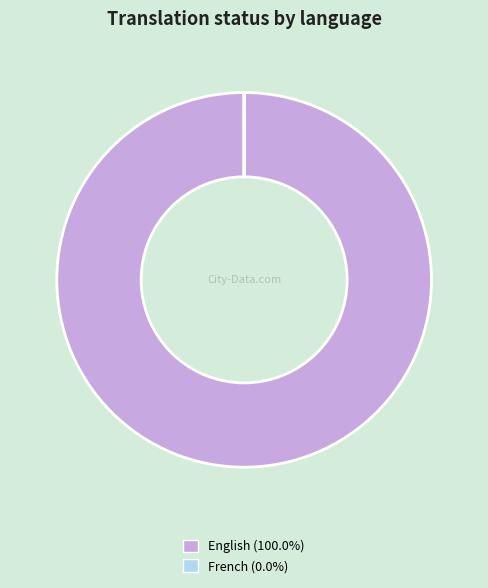

Which category has the biggest portion of the pie?

English